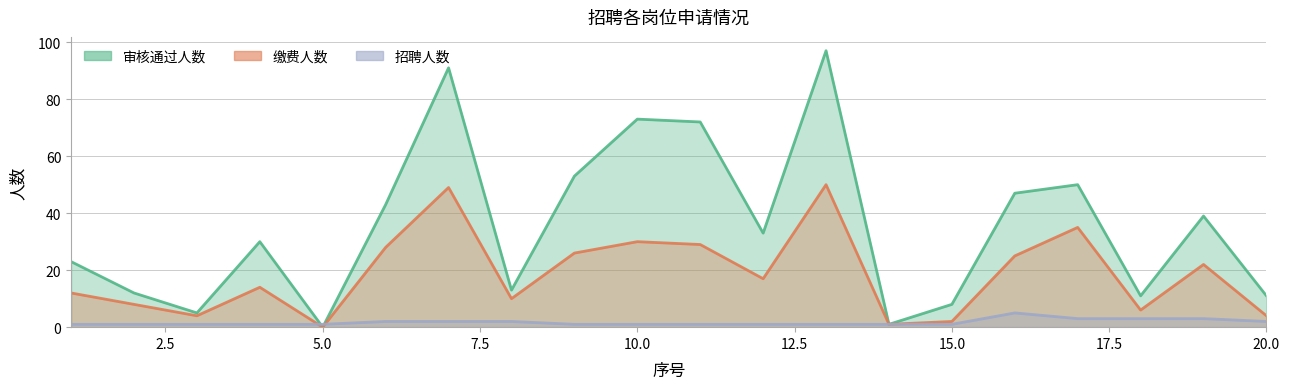

What is the difference between the highest and lowest values at 2?

11